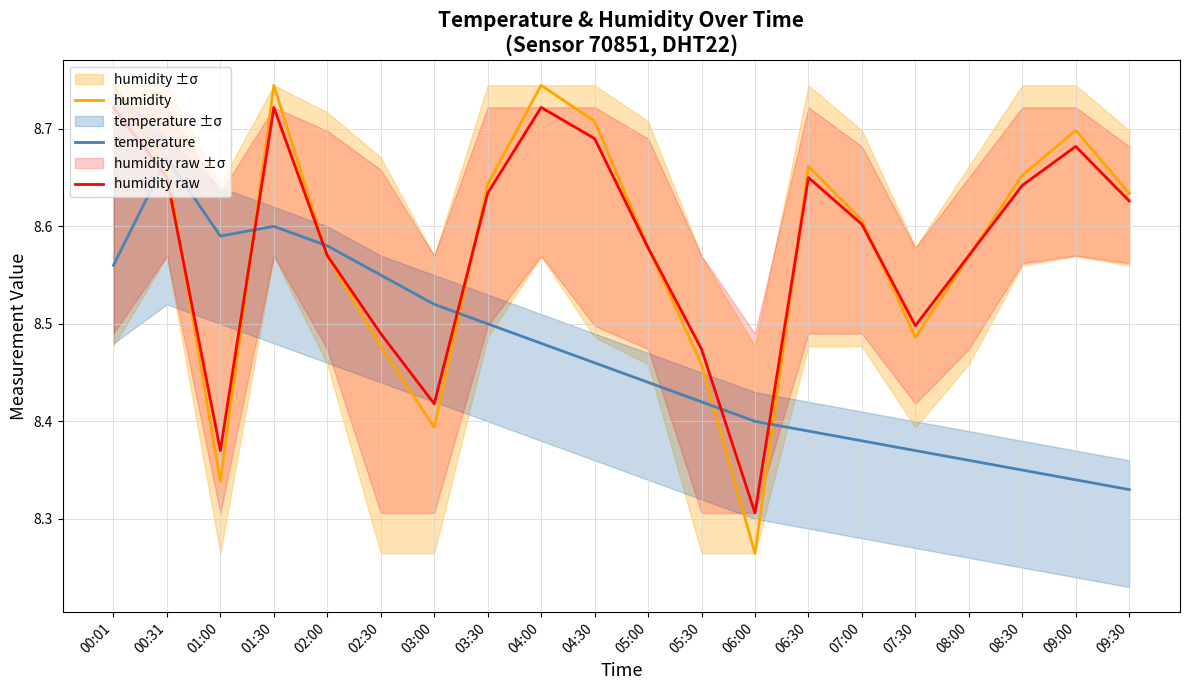

Reading right to left, list all the values displayed in this chart.

humidity: 09:30=8.6	09:00=8.7	08:30=8.7	08:00=8.6	07:30=8.5	07:00=8.6	06:30=8.7	06:00=8.3	05:30=8.5	05:00=8.6	04:30=8.7	04:00=8.7	03:30=8.6	03:00=8.4	02:30=8.5	02:00=8.6	01:30=8.7	01:00=8.3	00:31=8.7	00:01=8.7
temperature: 09:30=8.3	09:00=8.3	08:30=8.3	08:00=8.4	07:30=8.4	07:00=8.4	06:30=8.4	06:00=8.4	05:30=8.4	05:00=8.4	04:30=8.5	04:00=8.5	03:30=8.5	03:00=8.5	02:30=8.6	02:00=8.6	01:30=8.6	01:00=8.6	00:31=8.7	00:01=8.6
humidity raw: 09:30=8.6	09:00=8.7	08:30=8.6	08:00=8.6	07:30=8.5	07:00=8.6	06:30=8.7	06:00=8.3	05:30=8.5	05:00=8.6	04:30=8.7	04:00=8.7	03:30=8.6	03:00=8.4	02:30=8.5	02:00=8.6	01:30=8.7	01:00=8.4	00:31=8.7	00:01=8.7